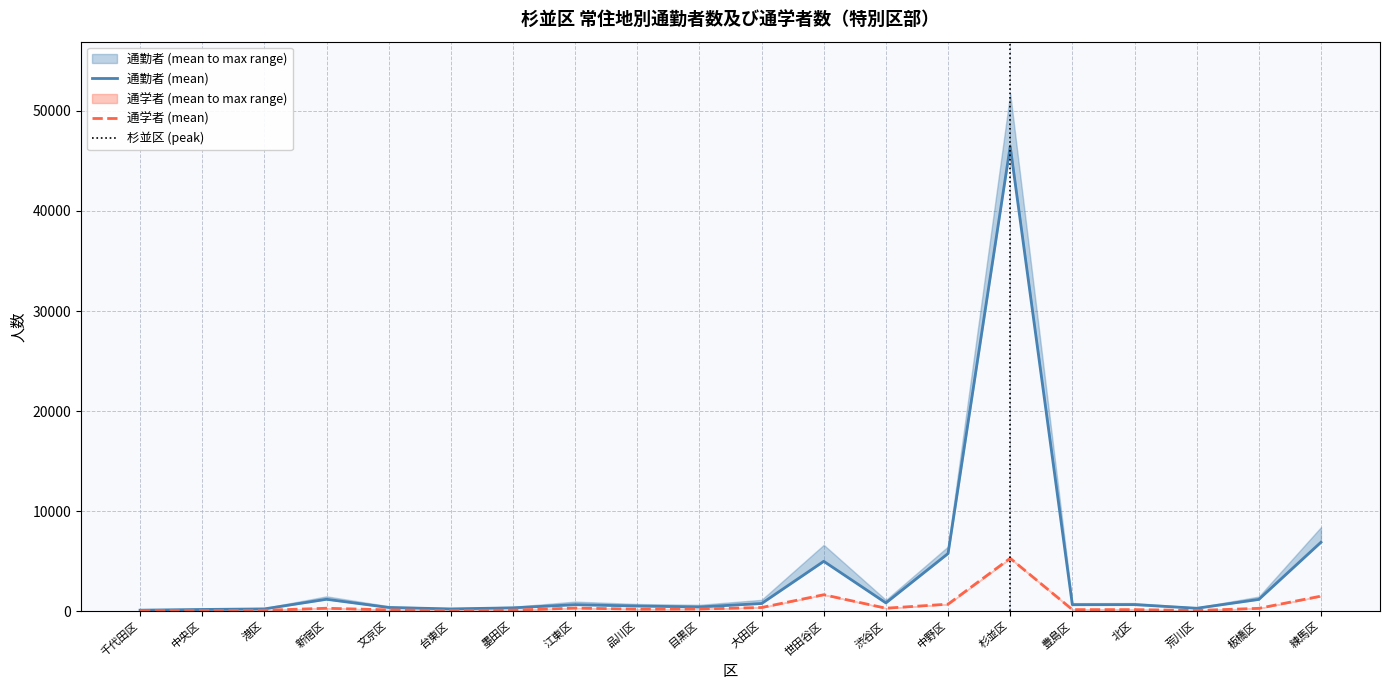

Read the 通学者 (mean) value at 世田谷区.

1644